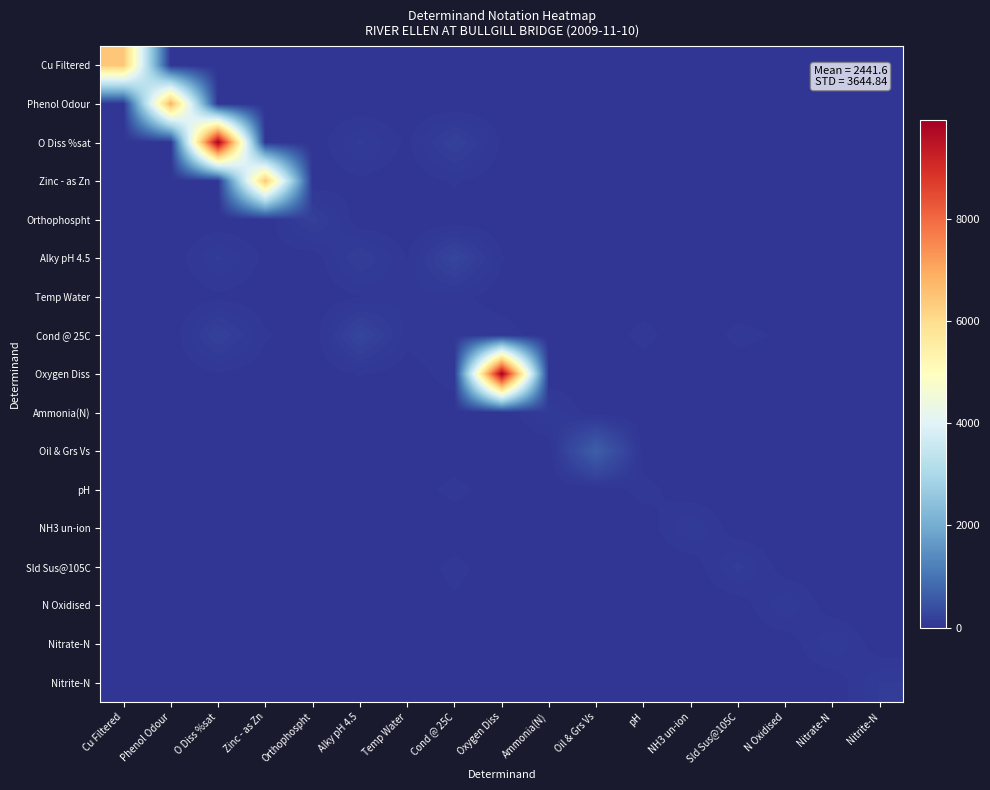

How many series are shown in this chart?

17